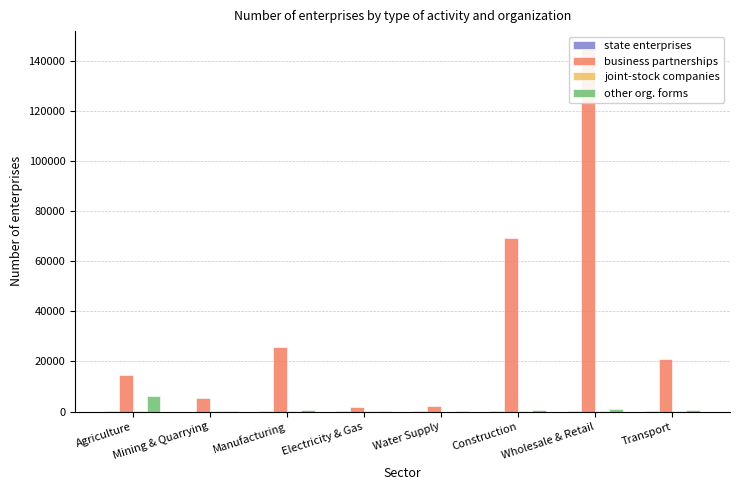

How many bars are there in total?

32